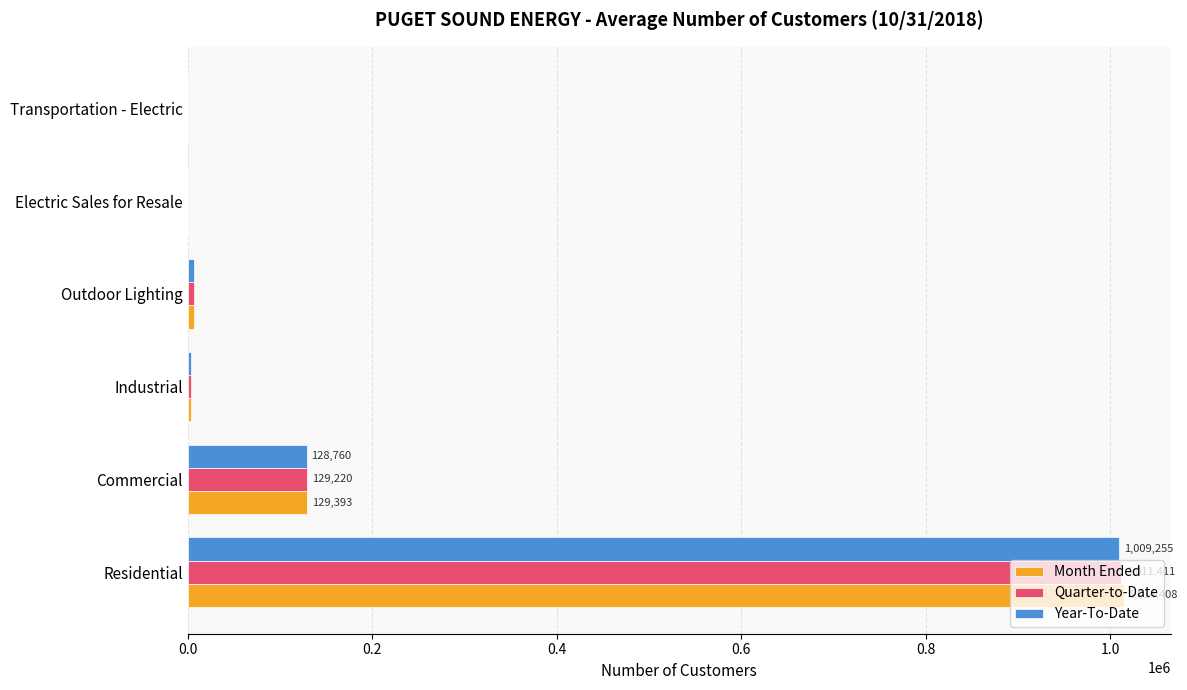

At which category is the sum across all series the highest?

Residential